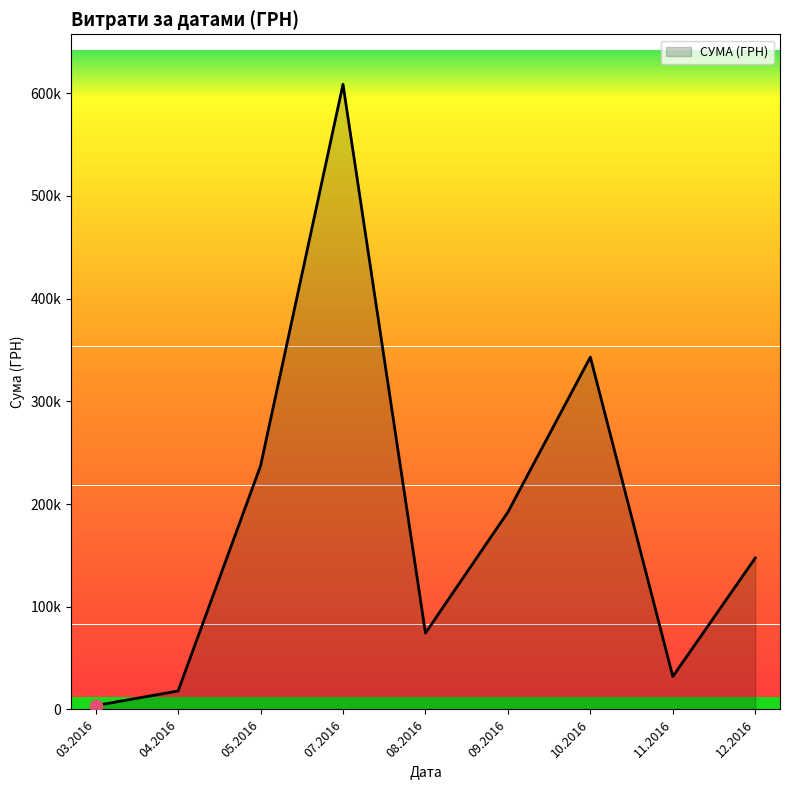

Does the chart have visible grid lines?

No